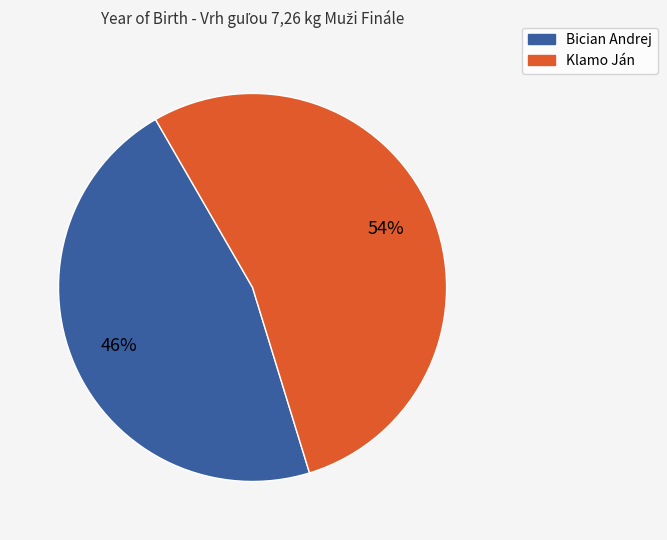

True or false: Klamo Ján accounts for 54% of the total.

True